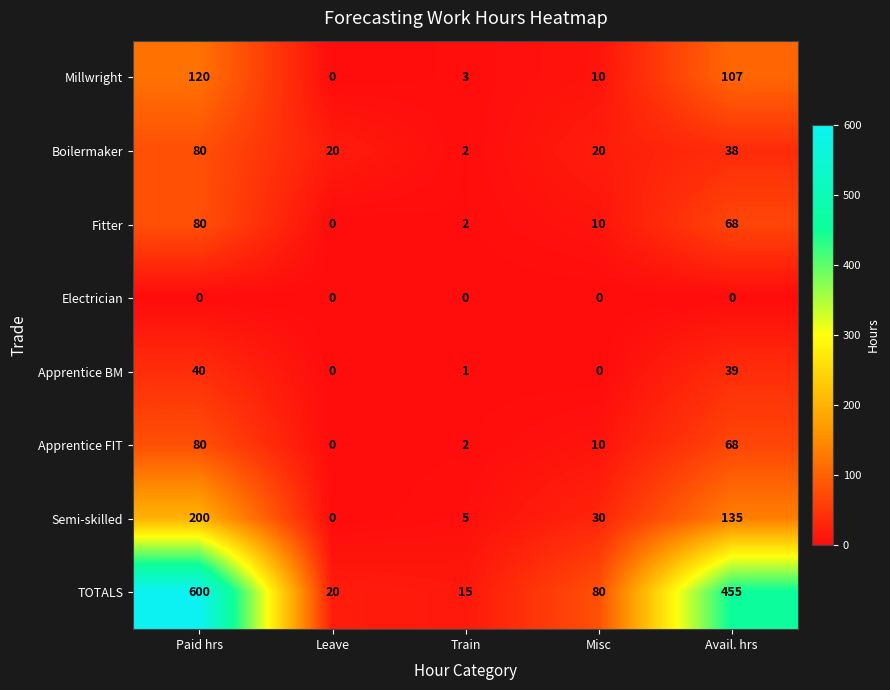

Between Leave and Train, which series saw the biggest shift?

Boilermaker